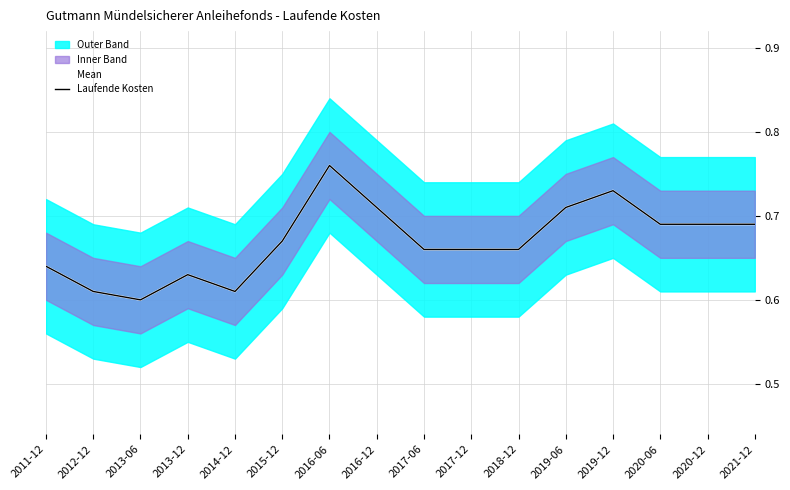

Reading left to right, what are all the values shown in this chart?

Mean: 2011-12=0.6	2012-12=0.6	2013-06=0.6	2013-12=0.6	2014-12=0.6	2015-12=0.7	2016-06=0.8	2016-12=0.7	2017-06=0.7	2017-12=0.7	2018-12=0.7	2019-06=0.7	2019-12=0.7	2020-06=0.7	2020-12=0.7	2021-12=0.7
Laufende Kosten: 2011-12=0.6	2012-12=0.6	2013-06=0.6	2013-12=0.6	2014-12=0.6	2015-12=0.7	2016-06=0.8	2016-12=0.7	2017-06=0.7	2017-12=0.7	2018-12=0.7	2019-06=0.7	2019-12=0.7	2020-06=0.7	2020-12=0.7	2021-12=0.7